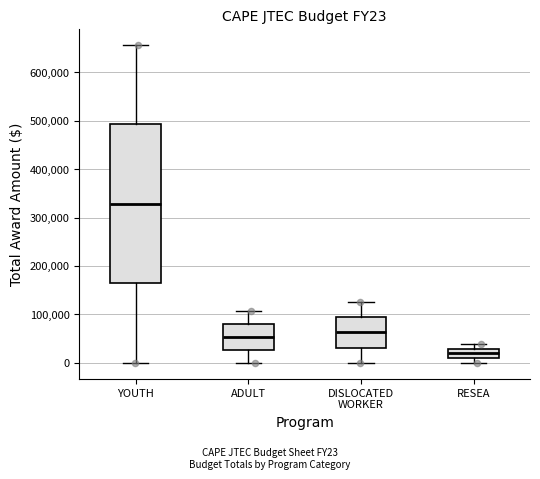

Which box is the tallest, from its lower edge to its upper edge?

YOUTH